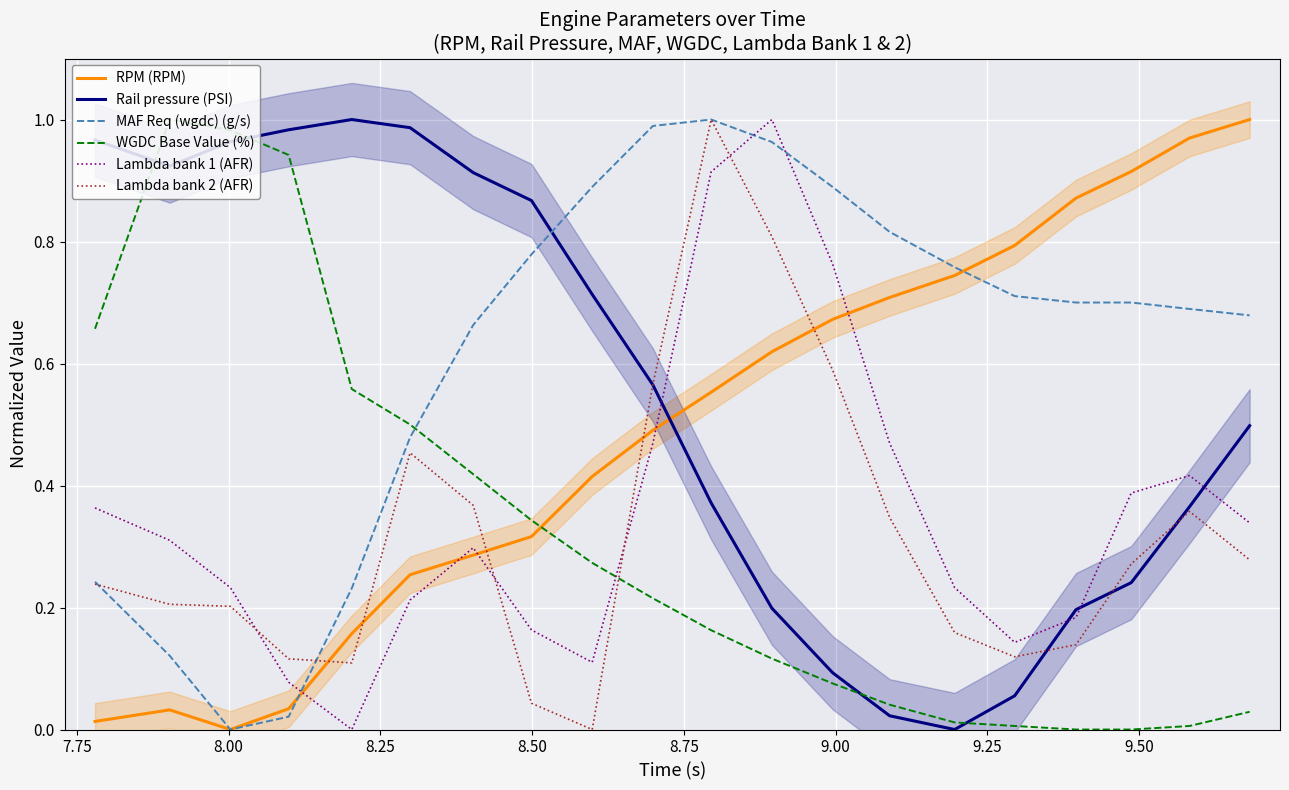

True or false: RPM (RPM) and Rail pressure (PSI) intersect in this chart.

True